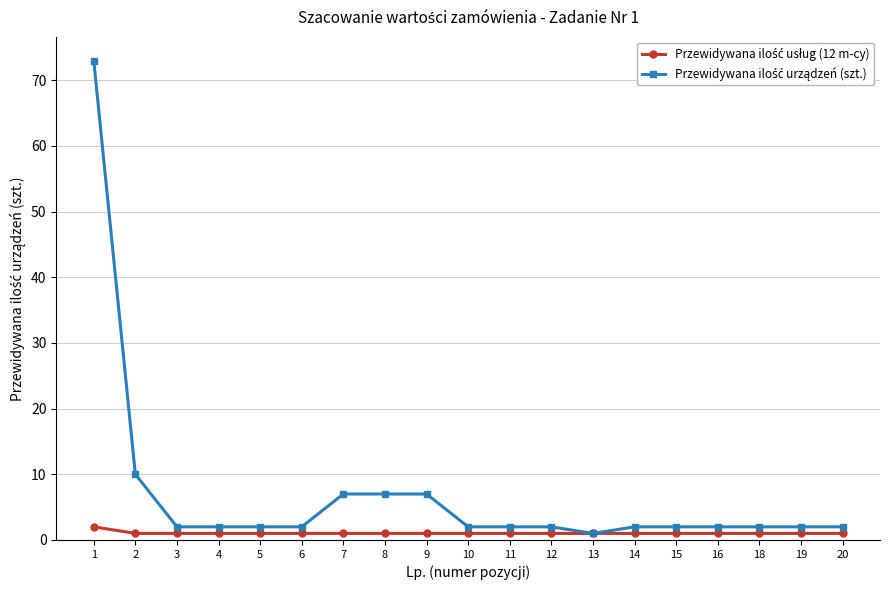

How many lines are shown in the chart?

2